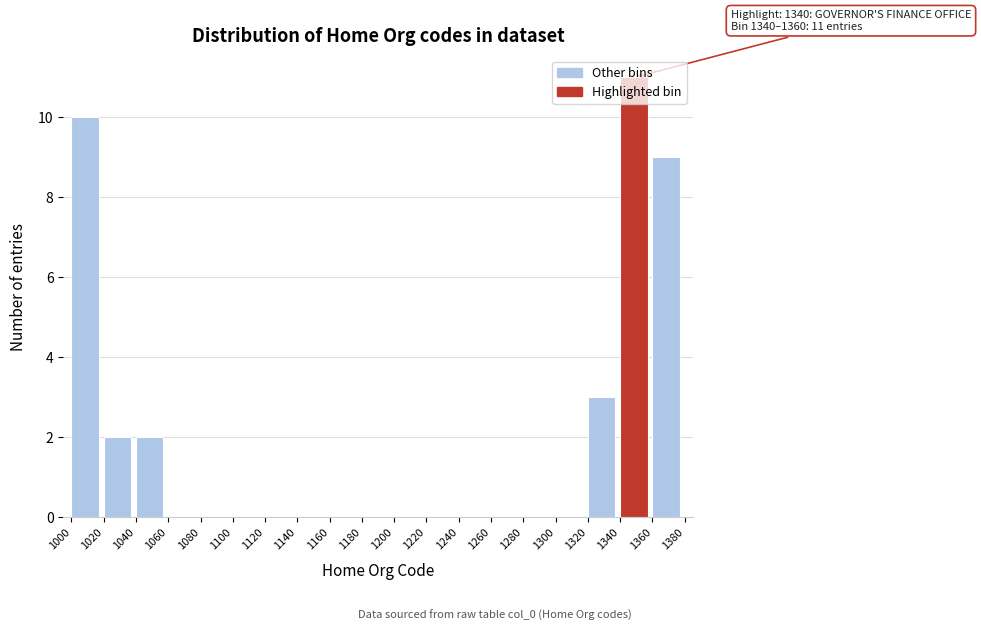

Over which range of the x-axis is the bar tallest?

1340 to 1360